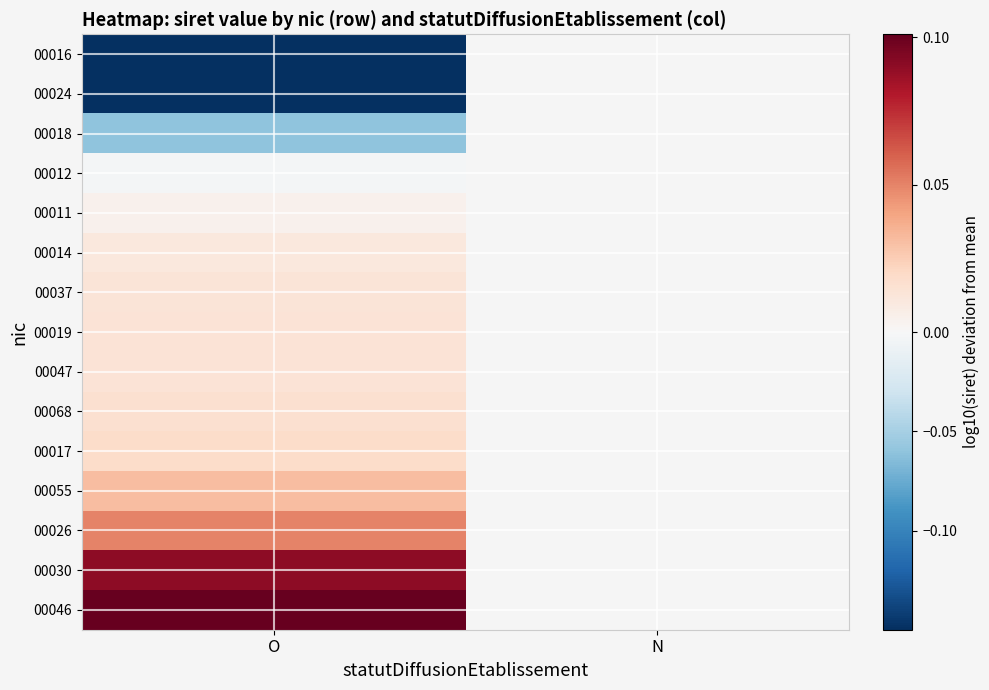

What is the greatest value displayed?

0.1